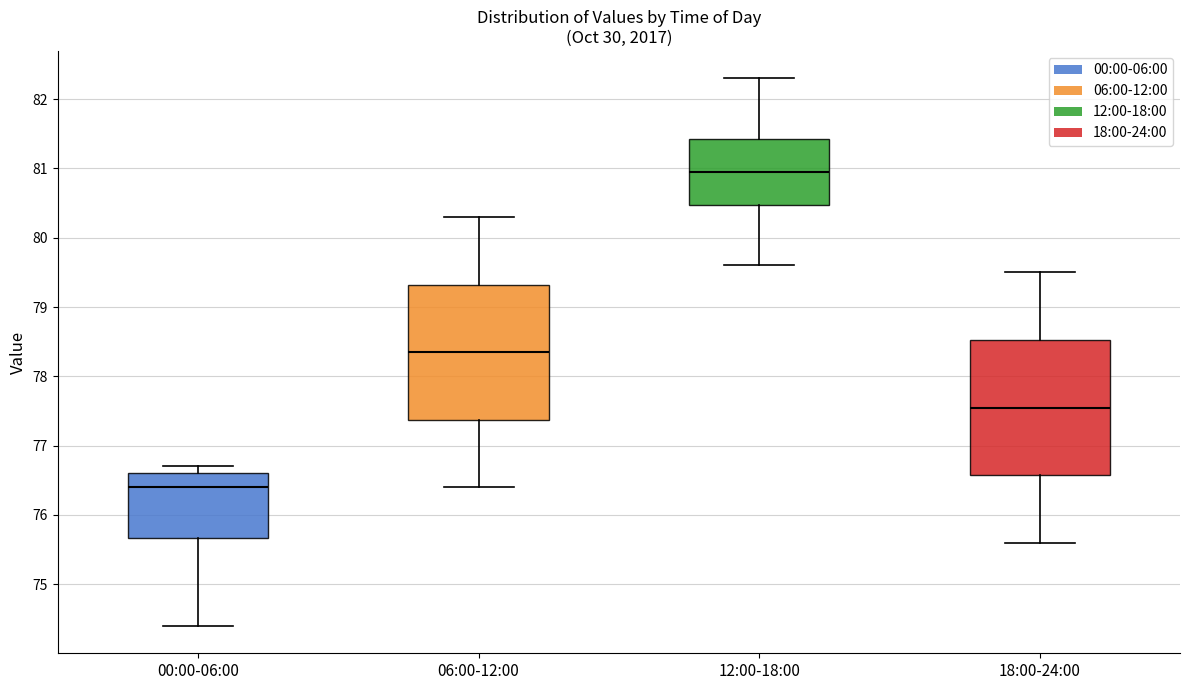

Which box has the highest median line?

12:00-18:00